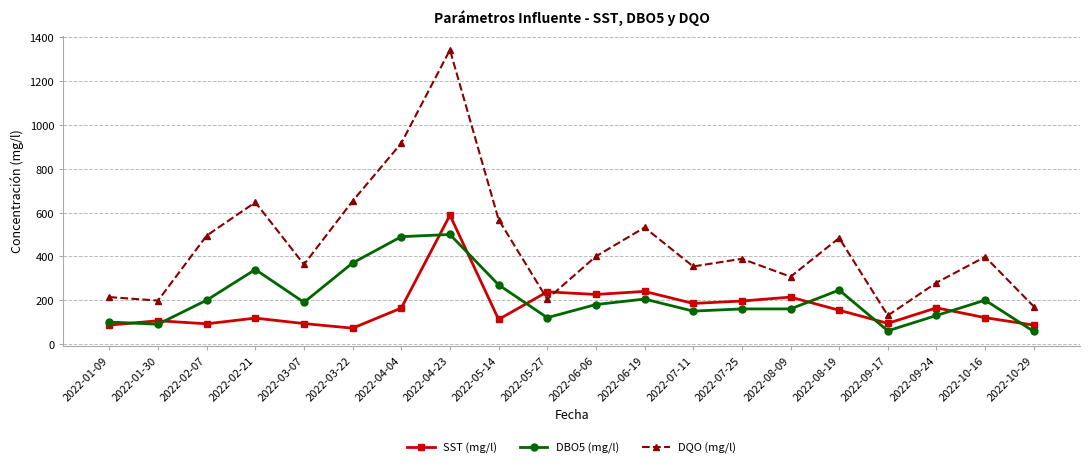

At which category is the sum across all series the highest?

2022-04-23